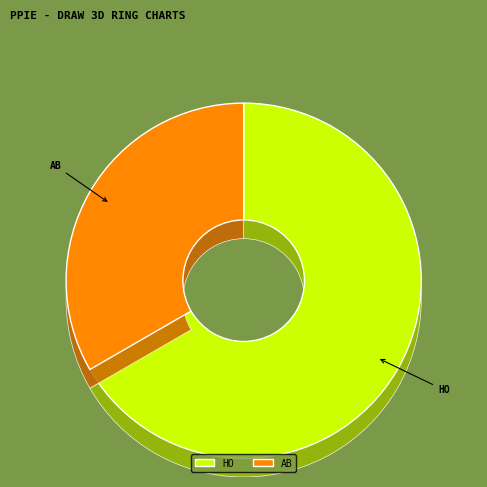

What percentage do AB and HO together represent?

100.0%